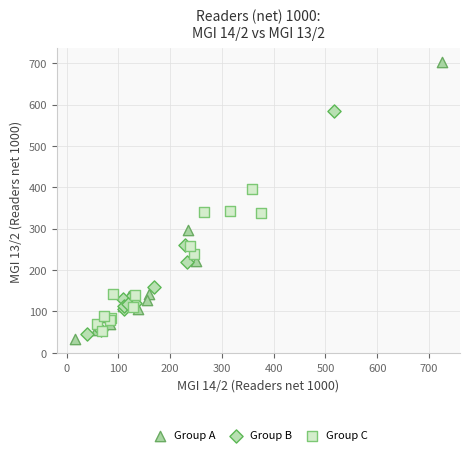

Which series has the widest spread of Y values?

Group A